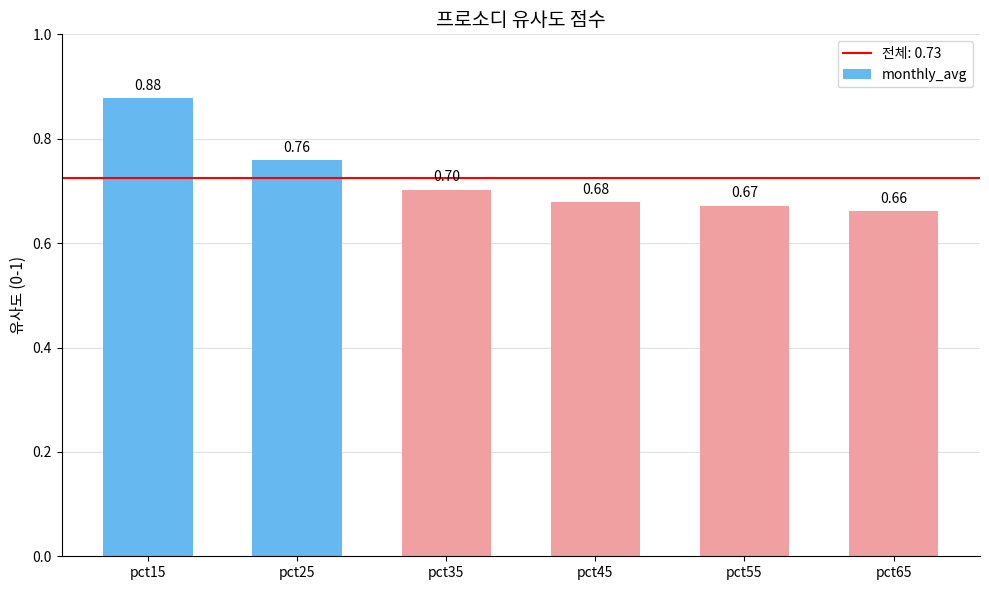

Which has a higher value, pct45 or pct55?

pct45